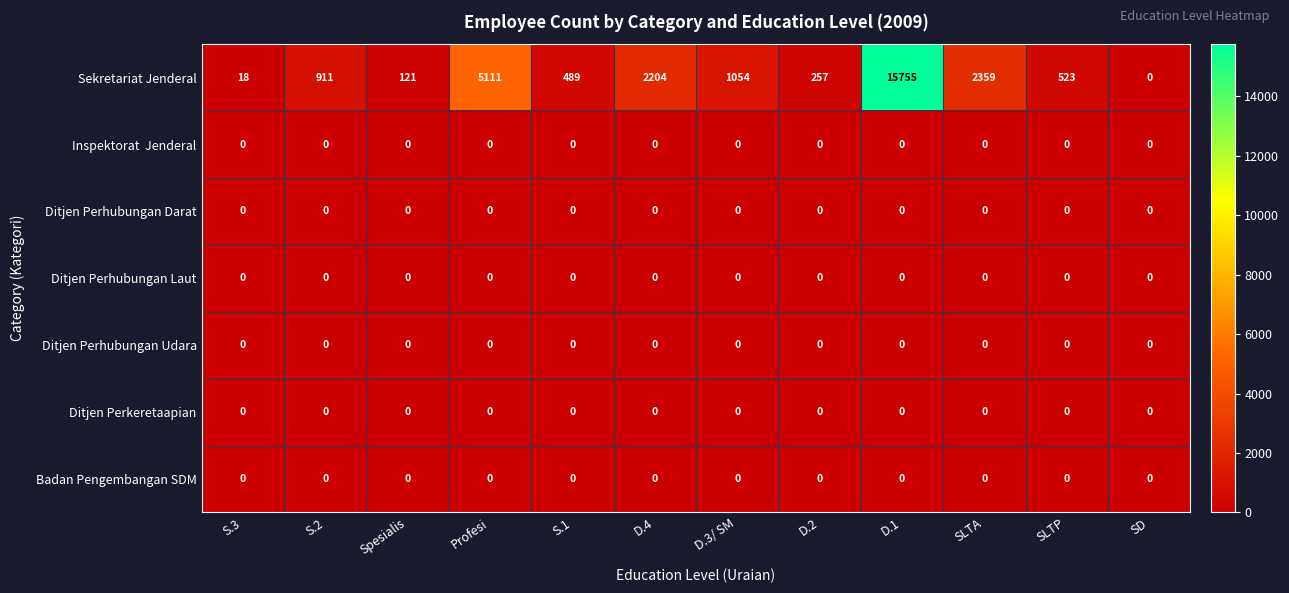

What is the difference between the Sekretariat Jenderal values at D.2 and SLTA?

2102